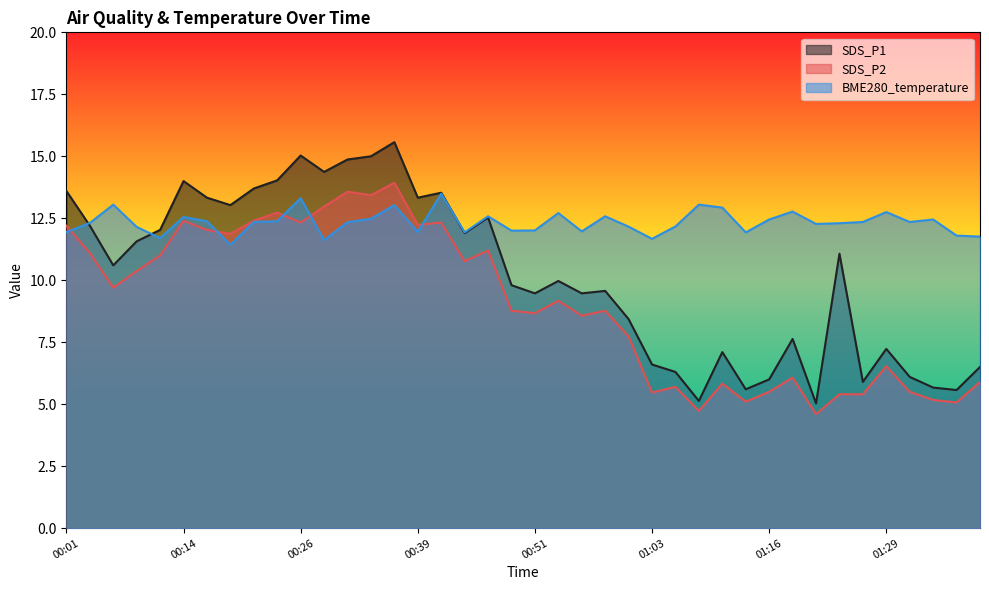

Between 00:06 and 00:19, which series saw the biggest shift?

SDS_P1